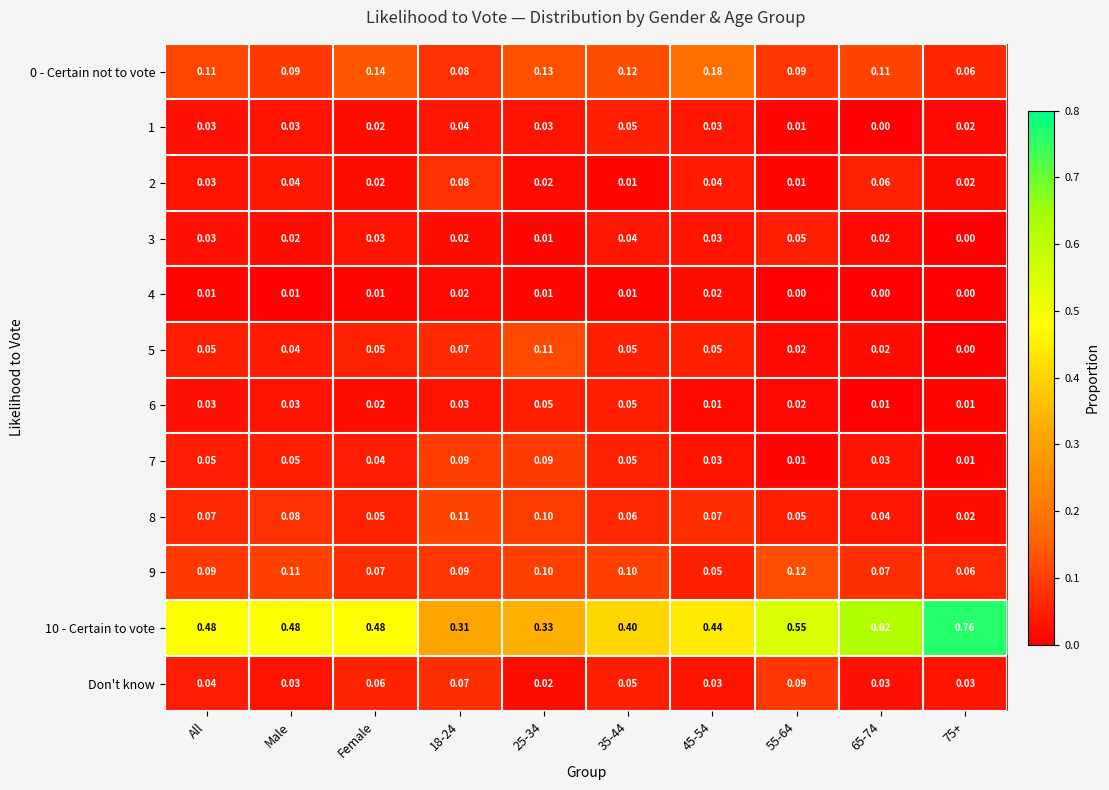

Is the value of 7 at 65-74 greater than the value of 2 at 25-34?

Yes